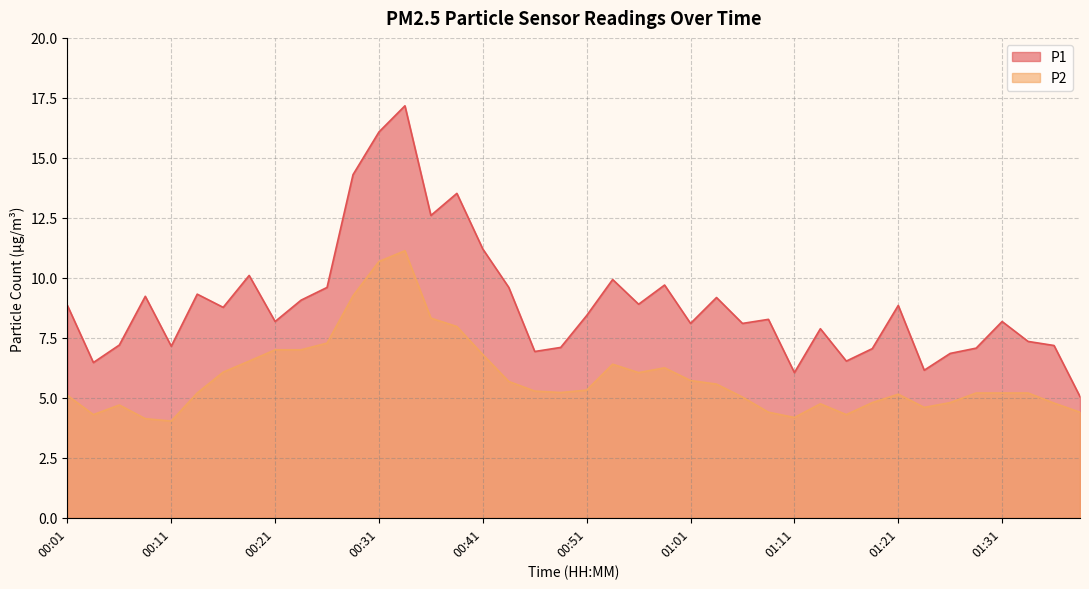

Read the P1 value at 00:43.

9.6